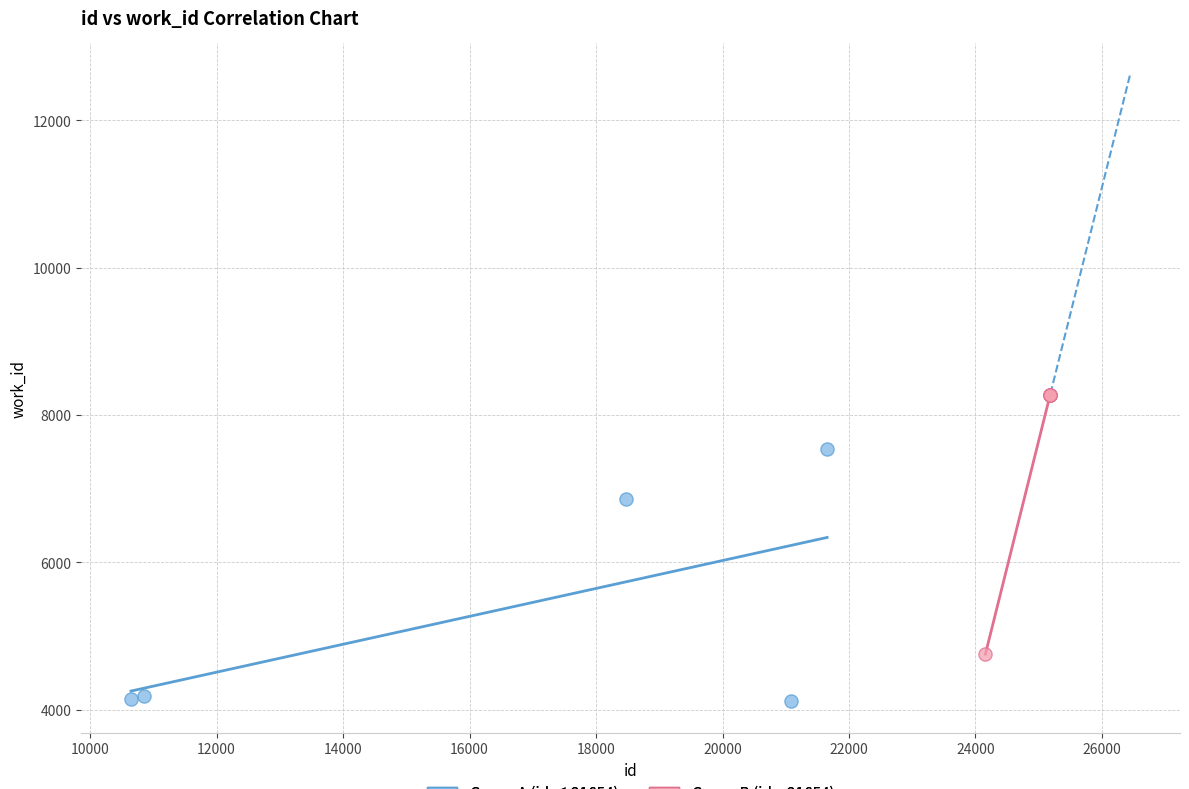

Which series contains the highest Y value?

Group B (id > 21654)